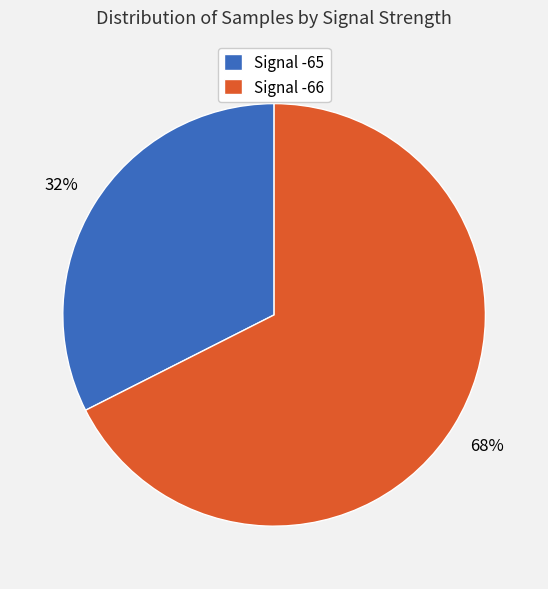

Which category has the smallest portion of the pie?

Signal -65